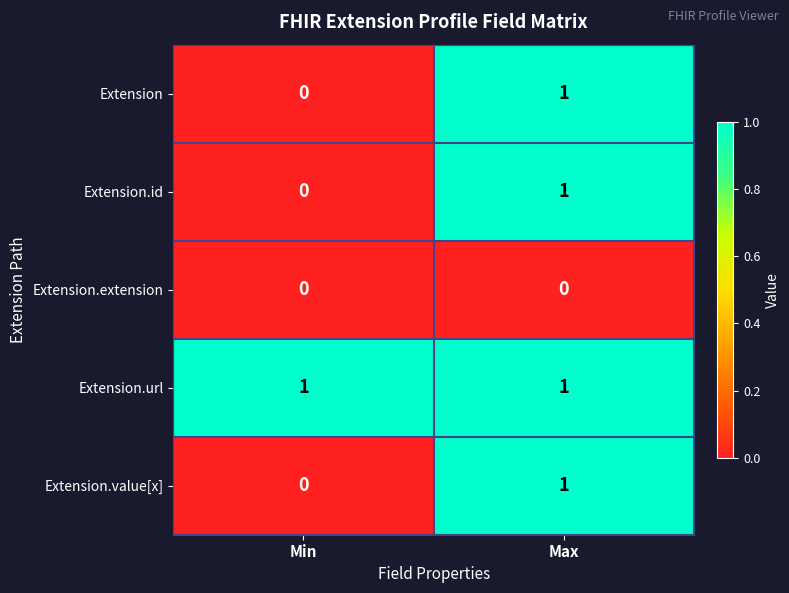

At which label is Extension closest to 0?

Min